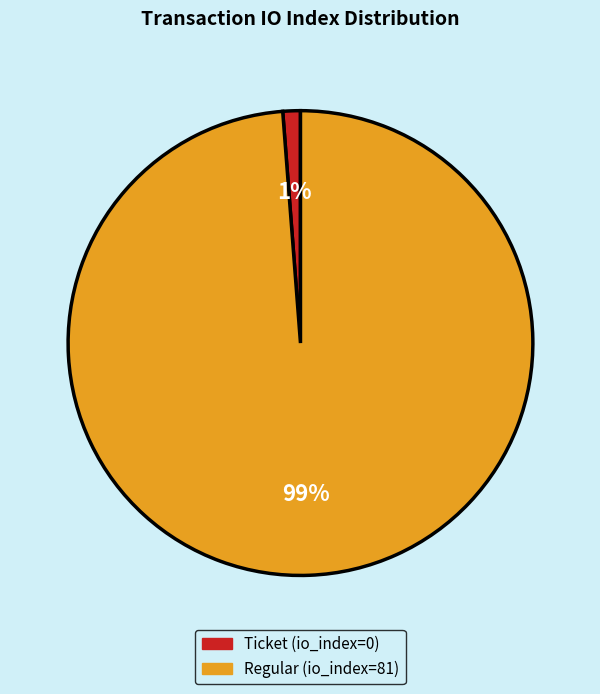

To the nearest percent, what is the difference between the largest and smallest slice percentages?

98%